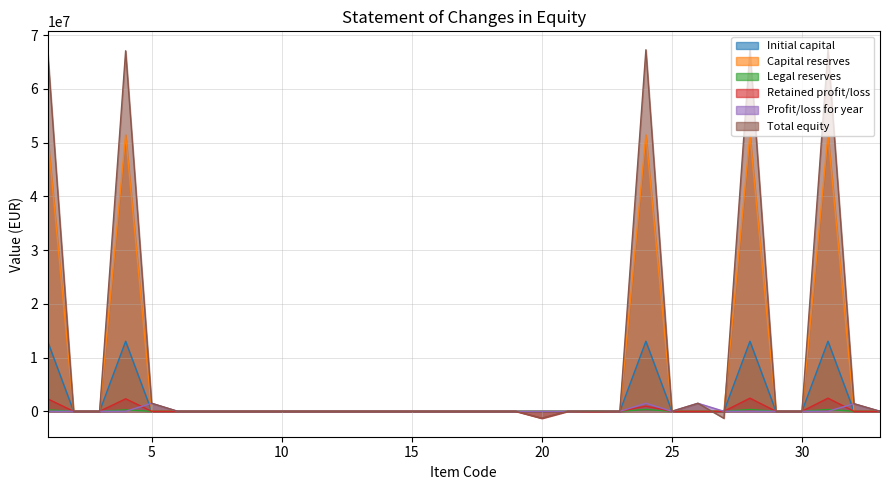

True or false: Retained profit/loss and Initial capital cross at least once.

False